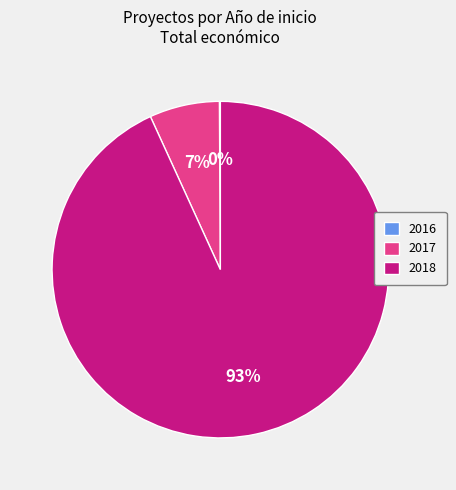

Does any single category account for the majority?

Yes